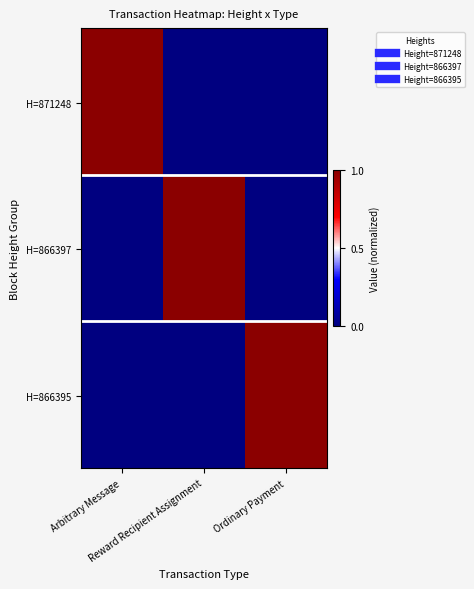

What is the difference between the highest and lowest values at Arbitrary Message?

1